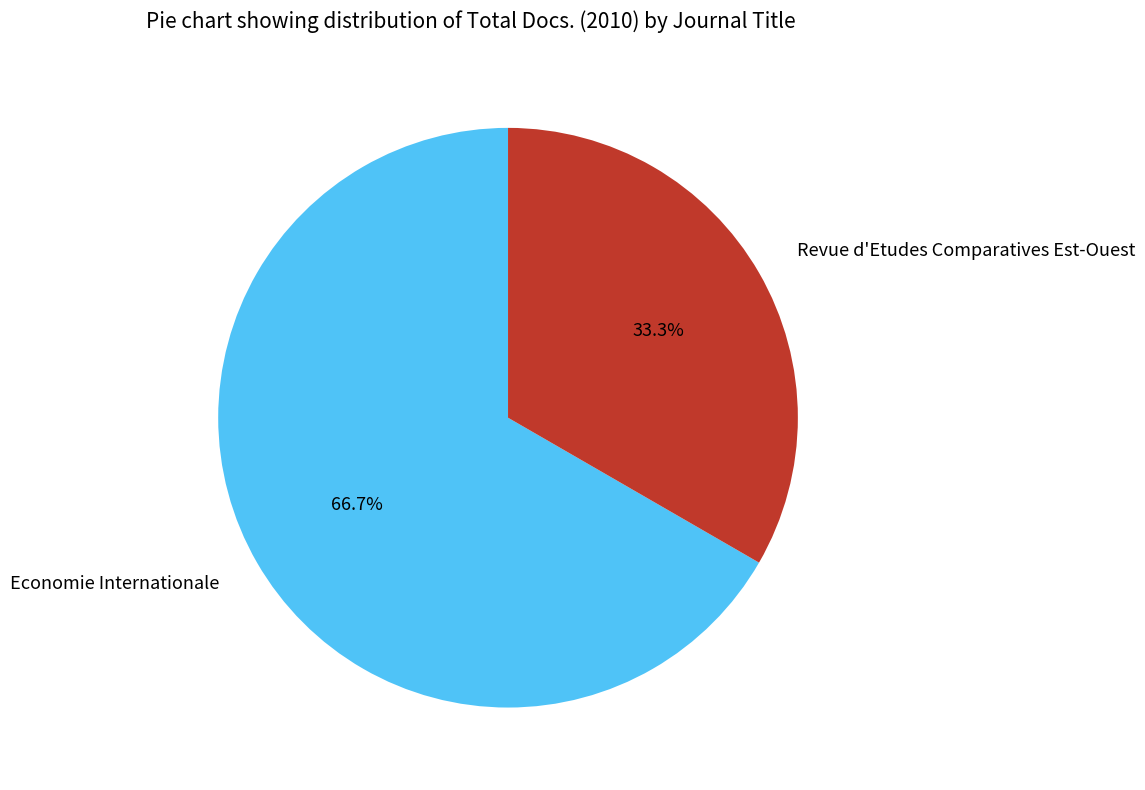

To the nearest percent, what is the average slice percentage?

50%